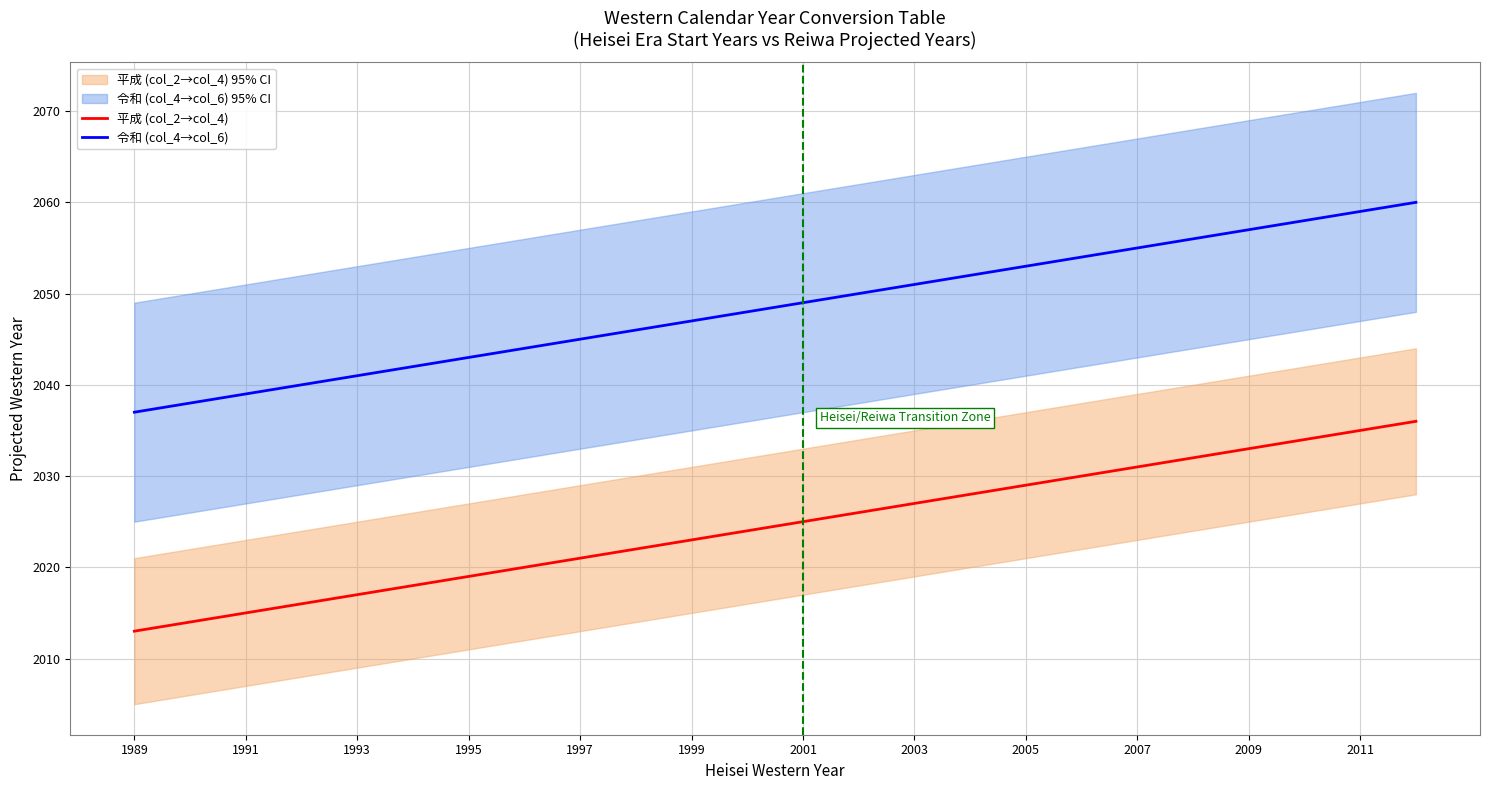

True or false: 令和 (col_4→col_6) and 平成 (col_2→col_4) cross at least once.

False